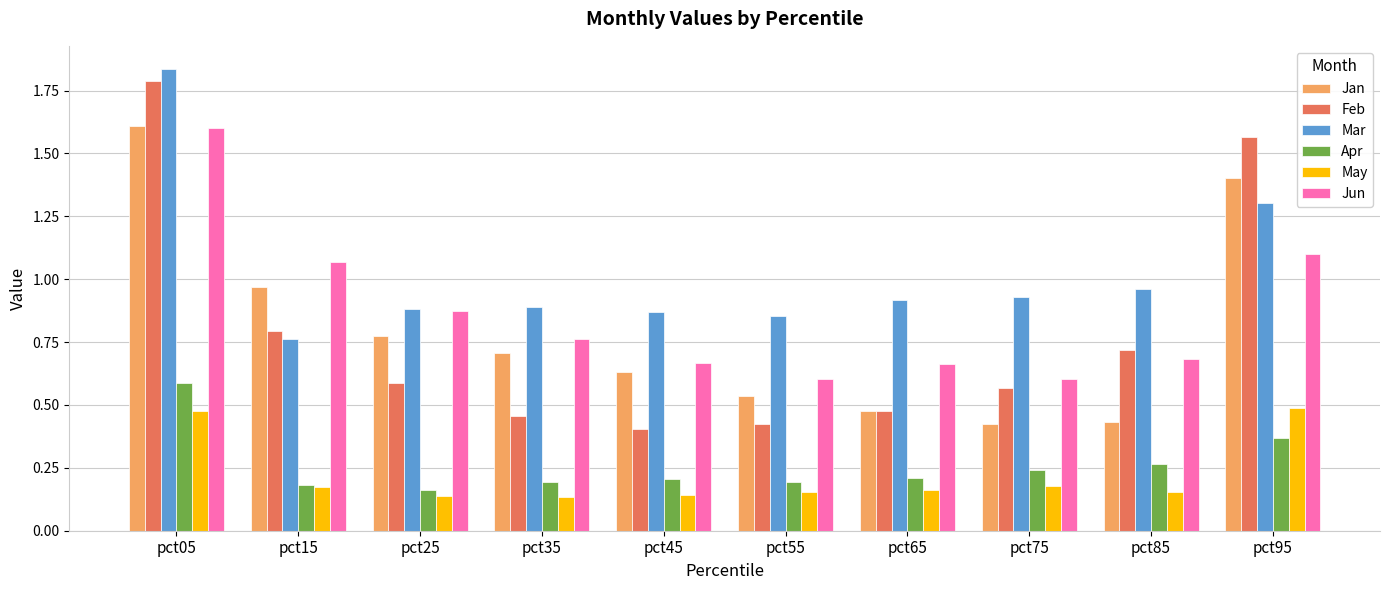

Is the value of Apr at pct25 greater than the value of Jan at pct85?

No